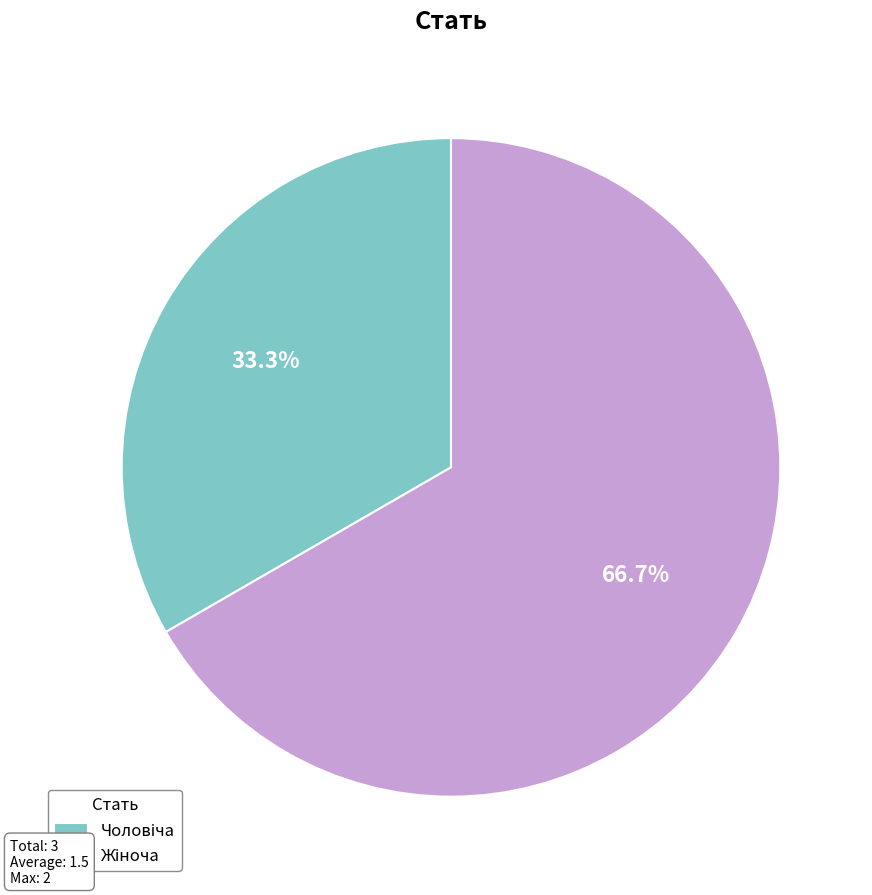

Is there a majority slice in this chart?

Yes